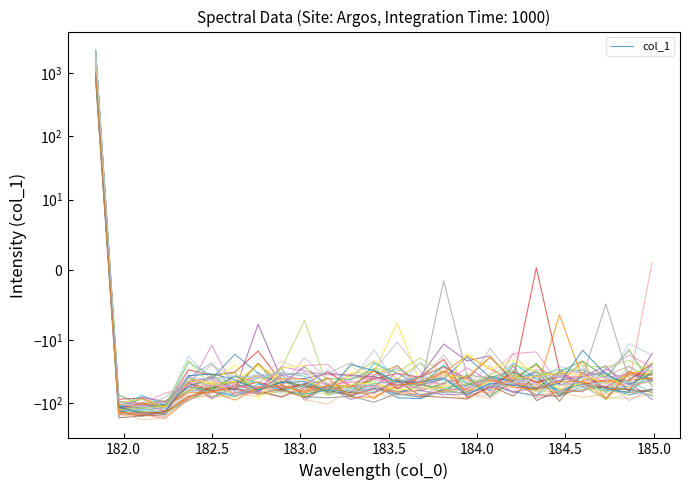

Where is the first local minimum?

182.0